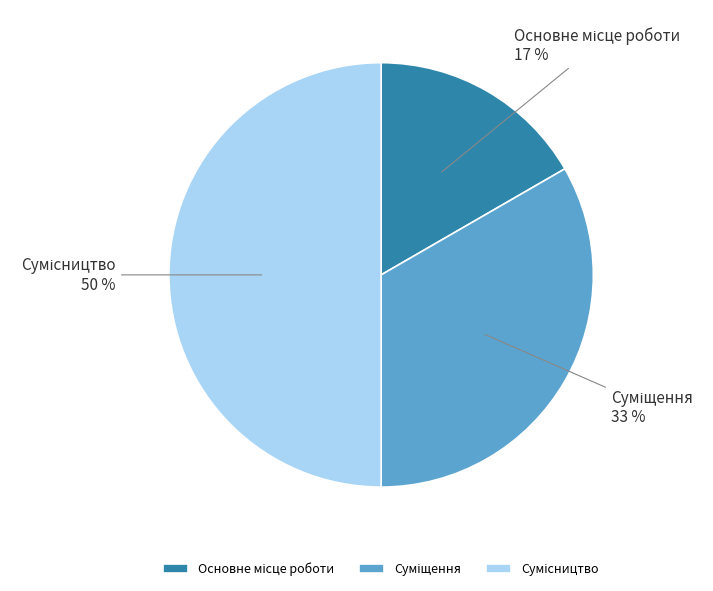

To the nearest percent, what is the difference between the largest and smallest slice percentages?

33%